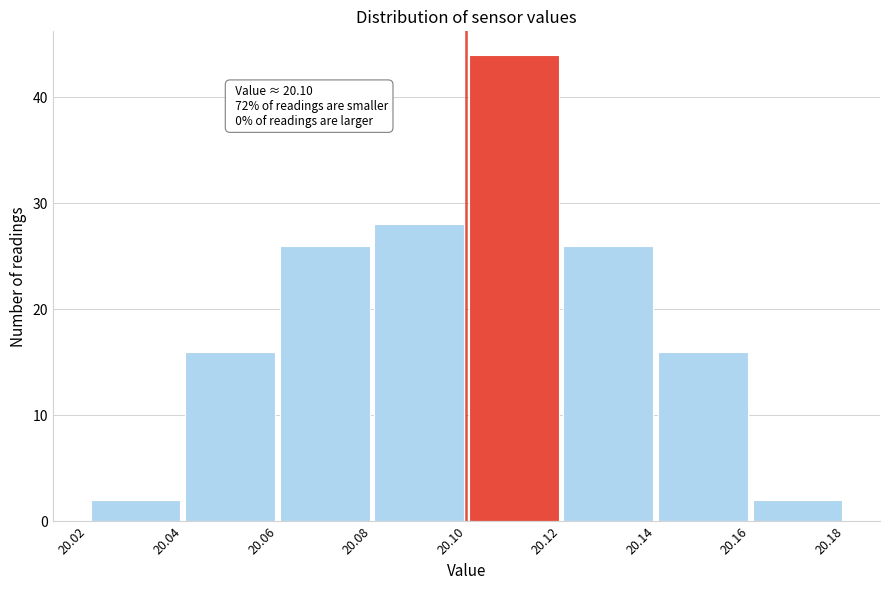

Which range on the x-axis has the tallest bar?

20.10 to 20.12